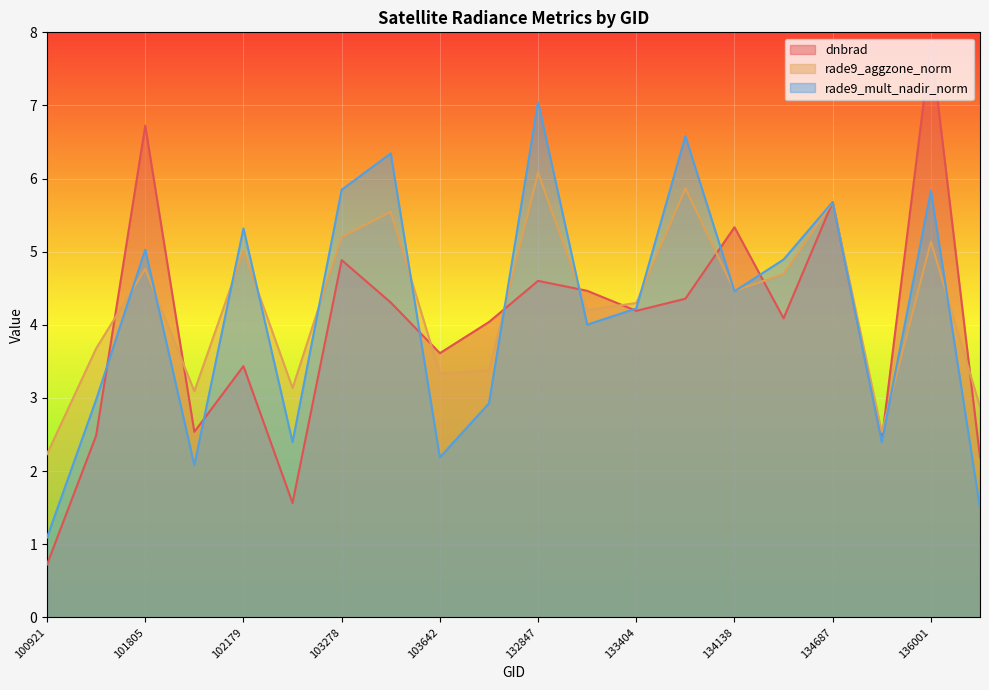

Is the value of rade9_mult_nadir_norm at 102179 greater than the value of rade9_aggzone_norm at 102300?

Yes